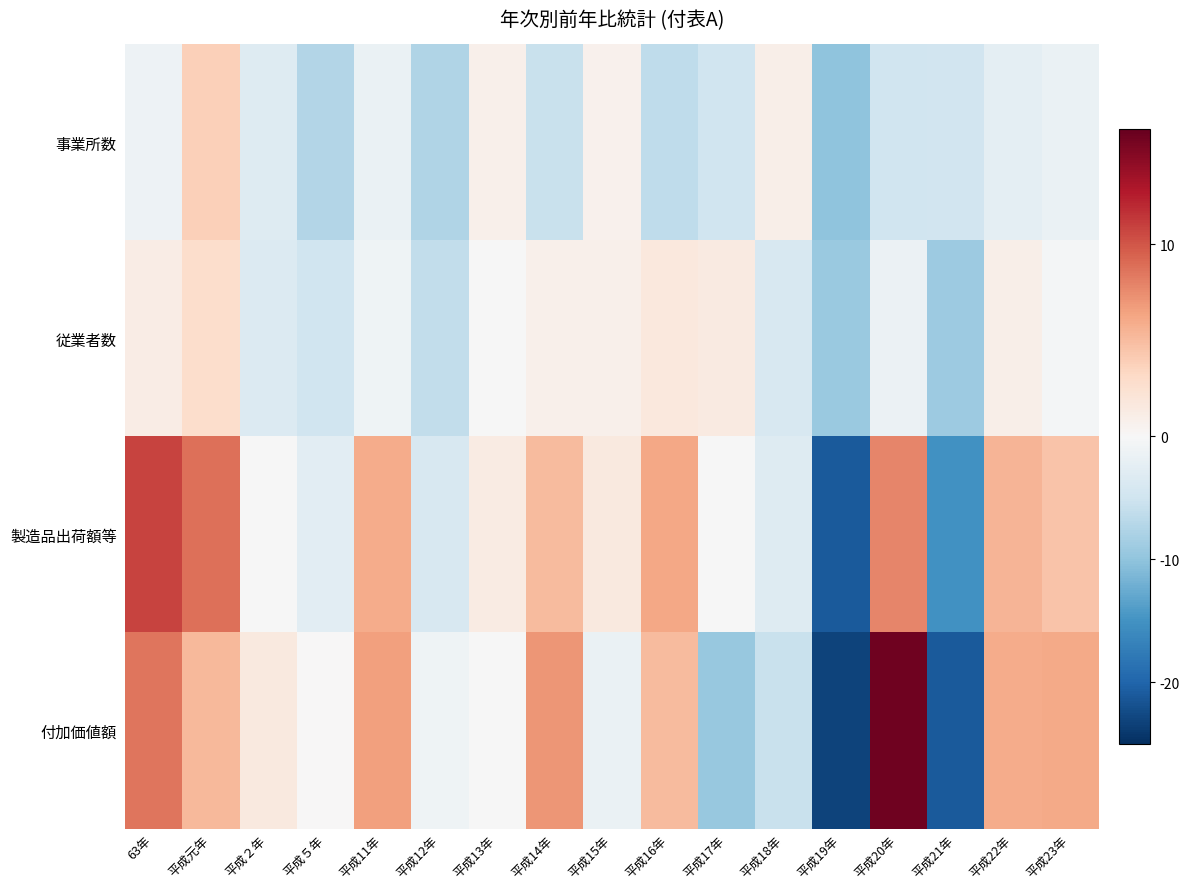

Reading left to right, extract all data points from this chart.

事業所数: 63年=-1.3	平成元年=3.8	平成２年=-3.1	平成５年=-7.4	平成11年=-1.7	平成12年=-7.4	平成13年=0.8	平成14年=-5.6	平成15年=0.7	平成16年=-6.4	平成17年=-4.9	平成18年=1.0	平成19年=-10.0	平成20年=-5.0	平成21年=-4.7	平成22年=-2.4	平成23年=-1.6
従業者数: 63年=1.2	平成元年=2.8	平成２年=-3.5	平成５年=-5.0	平成11年=-1.0	平成12年=-6.2	平成13年=-0.1	平成14年=0.8	平成15年=0.8	平成16年=1.6	平成17年=1.4	平成18年=-4.1	平成19年=-9.3	平成20年=-1.4	平成21年=-9.1	平成22年=0.9	平成23年=-0.4
製造品出荷額等: 63年=10.8	平成元年=8.9	平成２年=-0.2	平成５年=-2.6	平成11年=5.9	平成12年=-4.1	平成13年=1.3	平成14年=5.1	平成15年=1.5	平成16年=6.2	平成17年=-0.1	平成18年=-3.2	平成19年=-21.1	平成20年=7.9	平成21年=-15.2	平成22年=5.4	平成23年=4.6
付加価値額: 63年=8.5	平成元年=5.2	平成２年=1.6	平成５年=0.1	平成11年=6.5	平成12年=-1.1	平成13年=-0.1	平成14年=7.1	平成15年=-1.7	平成16年=5.1	平成17年=-9.4	平成18年=-5.6	平成19年=-23.1	平成20年=15.5	平成21年=-21.0	平成22年=5.9	平成23年=6.0